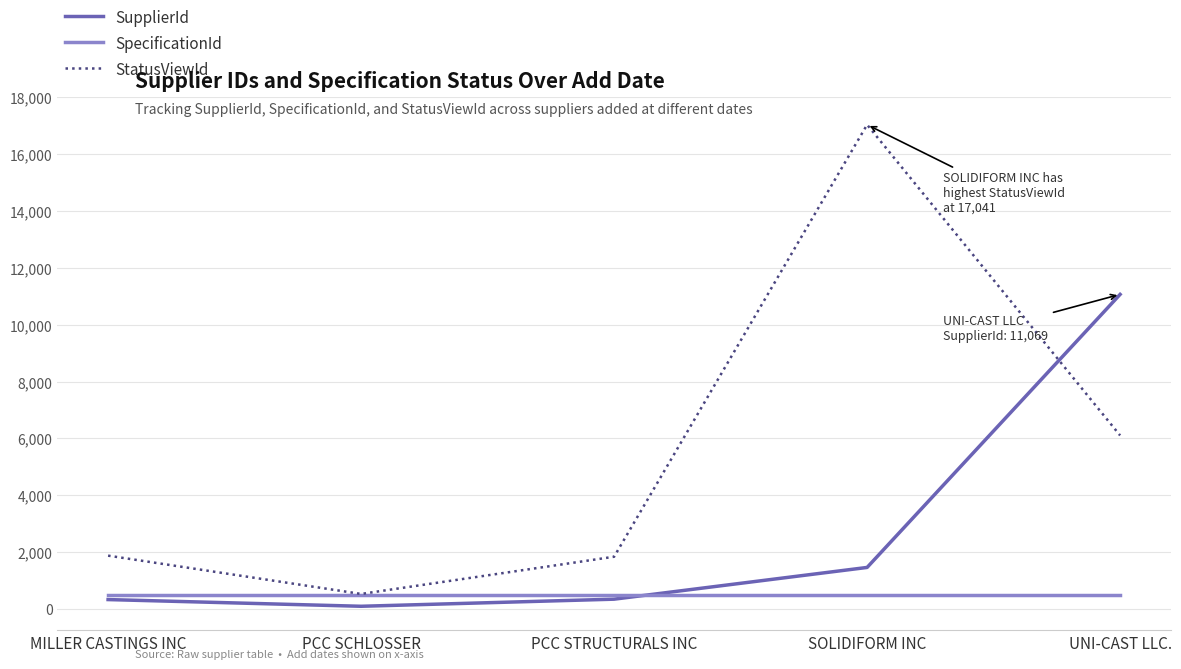

Which label corresponds to the largest value in the chart?

SOLIDIFORM INC